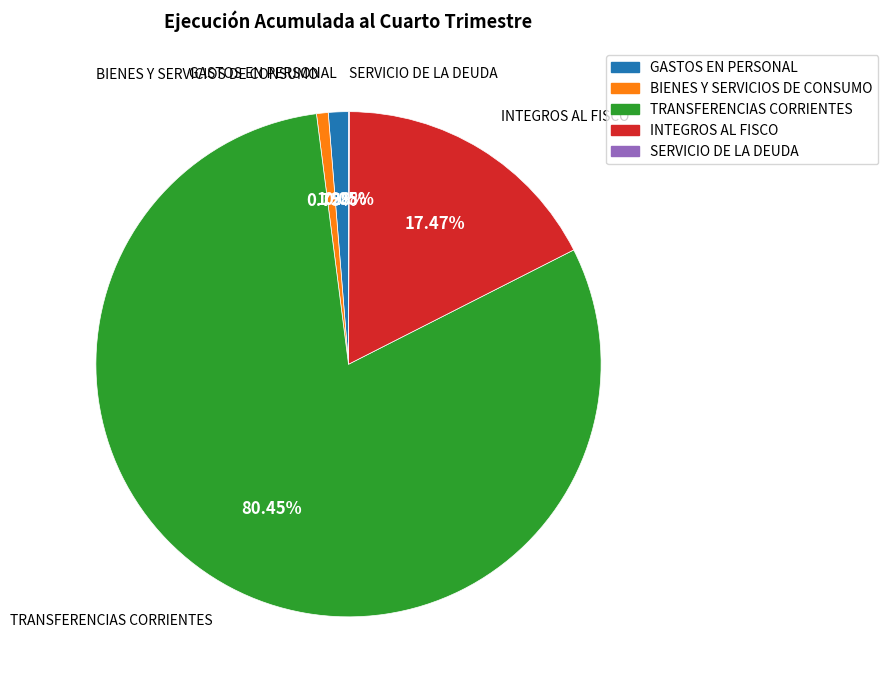

The INTEGROS AL FISCO slice represents 31% of the pie. True or false?

False